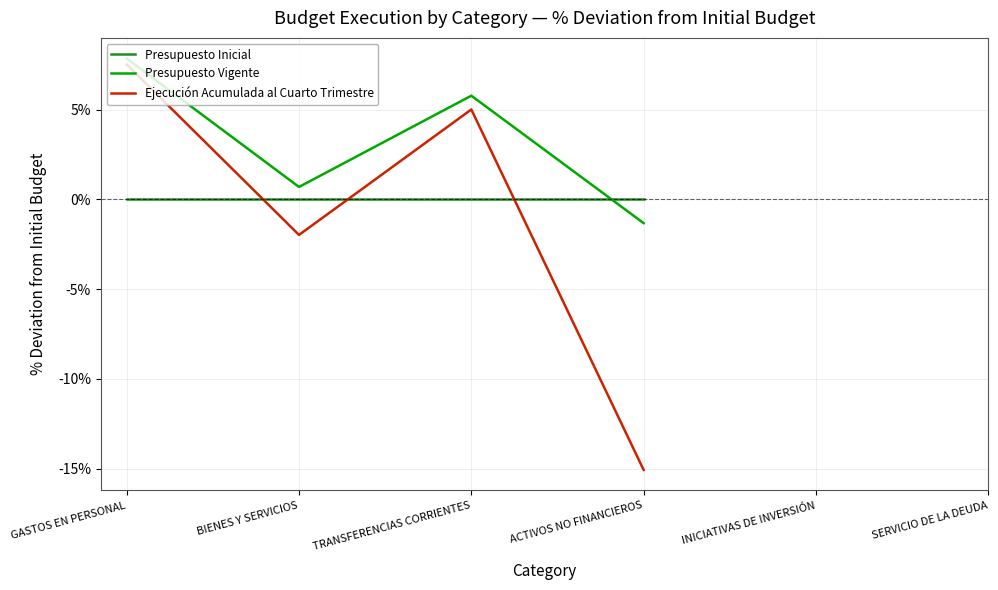

True or false: Ejecución Acumulada al Cuarto Trimestre has more than 0 interior local peaks.

True